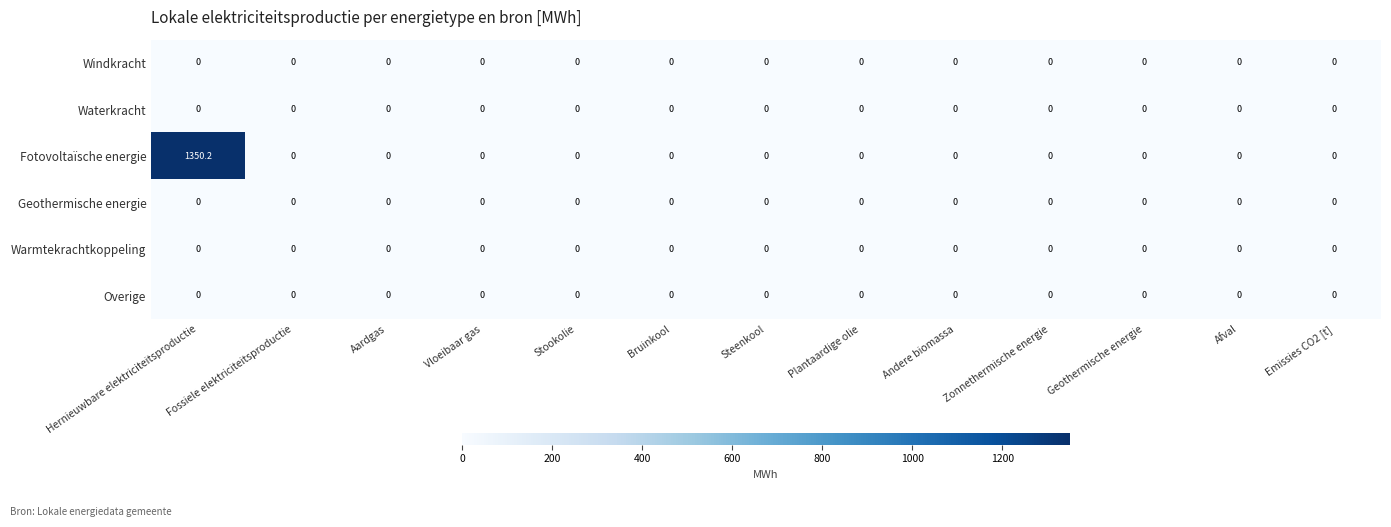

True or false: Windkracht has a value of 0.0 at Zonnethermische energie.

True